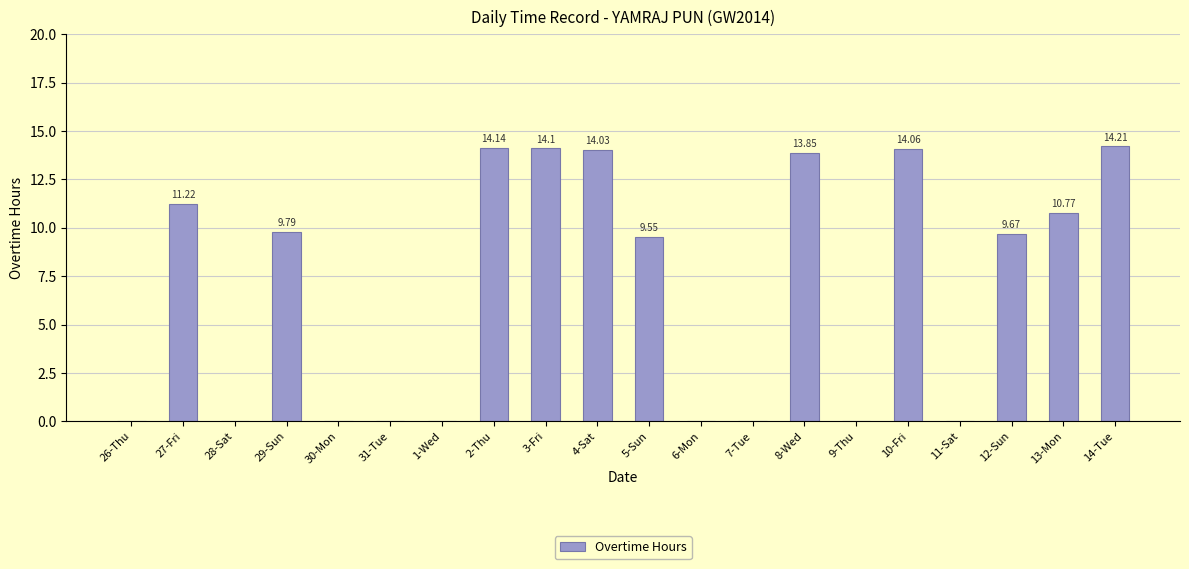

What is the sum of all values?

135.4